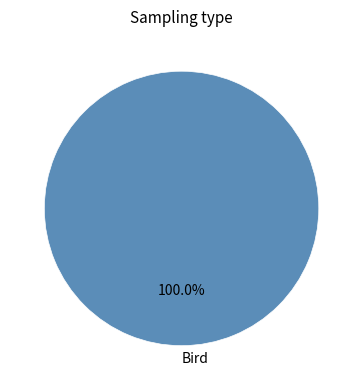

Rank the categories by value from lowest to highest.

Bird